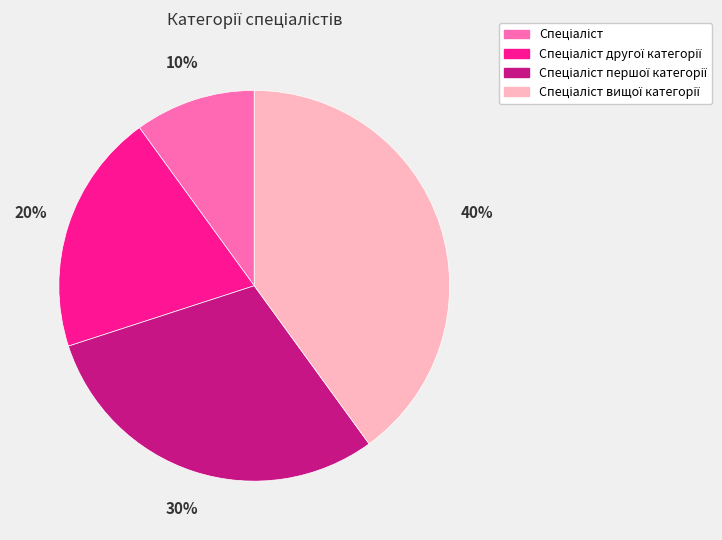

To the nearest percent, what is the average slice percentage?

25%